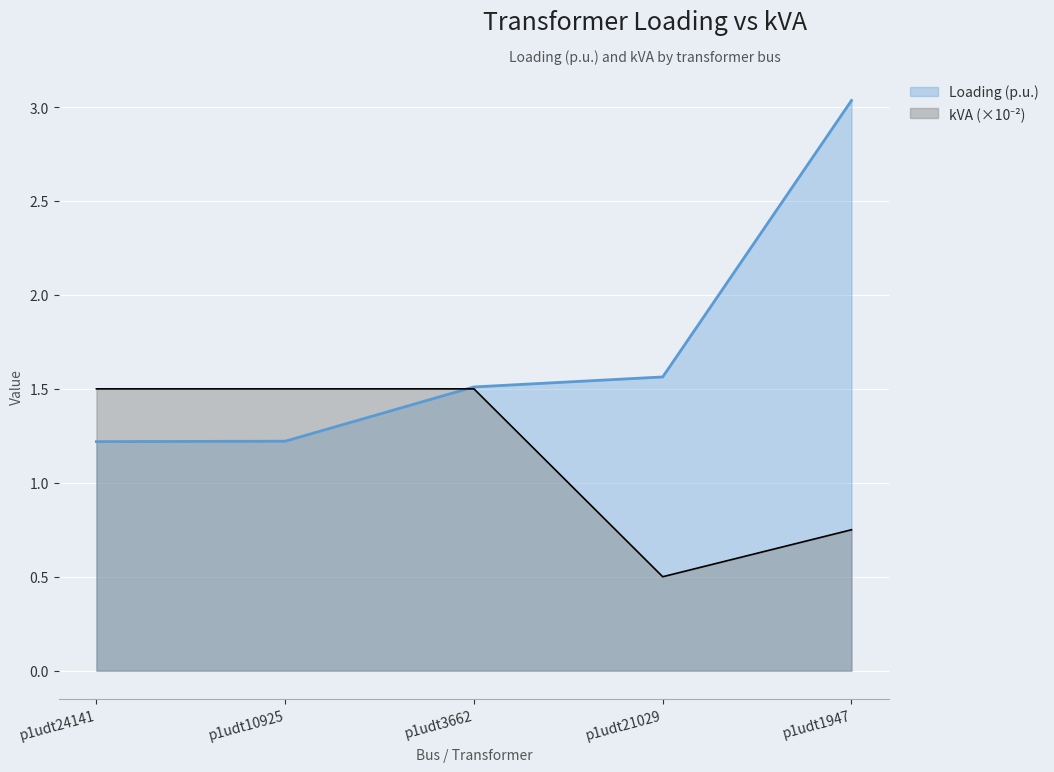

List the series in order of their overall mean, lowest first.

kVA, Loading (p.u.)